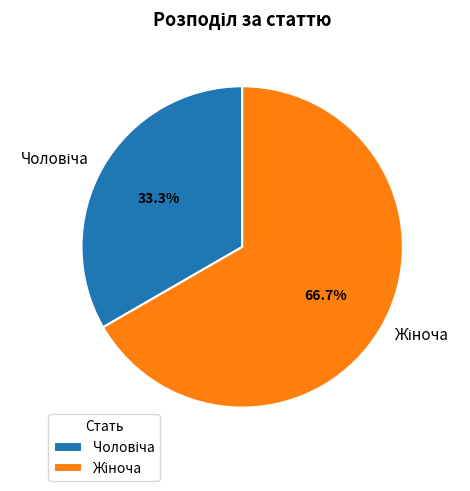

Is there a majority slice in this chart?

Yes